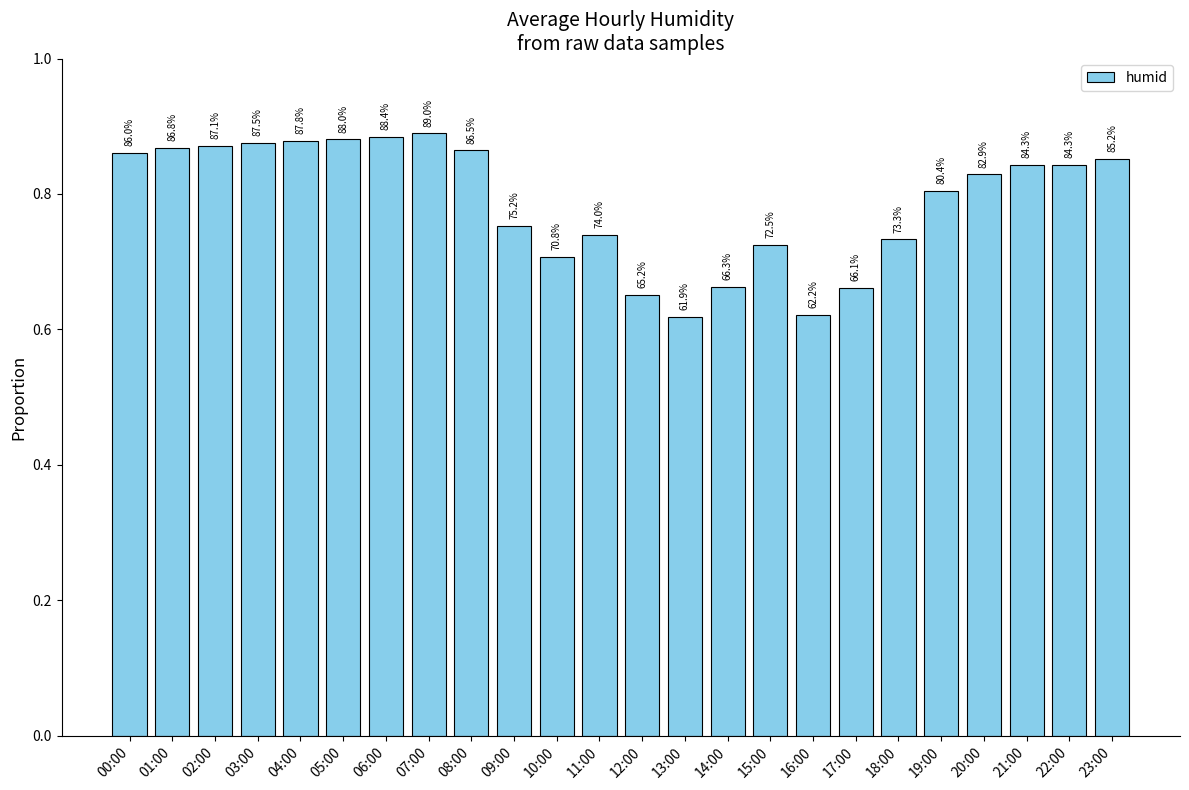

Is it true that the value at 09:00 is 1.0?

False